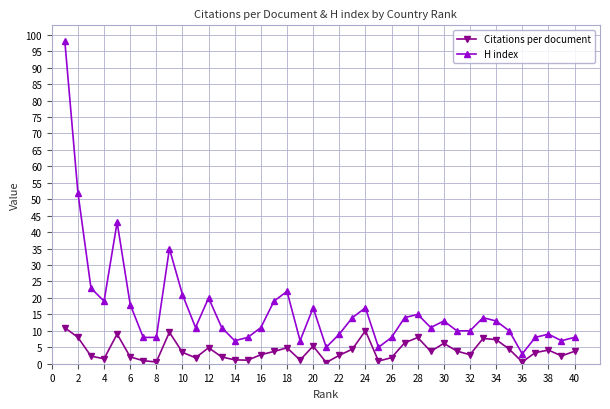

Does the chart have visible grid lines?

Yes